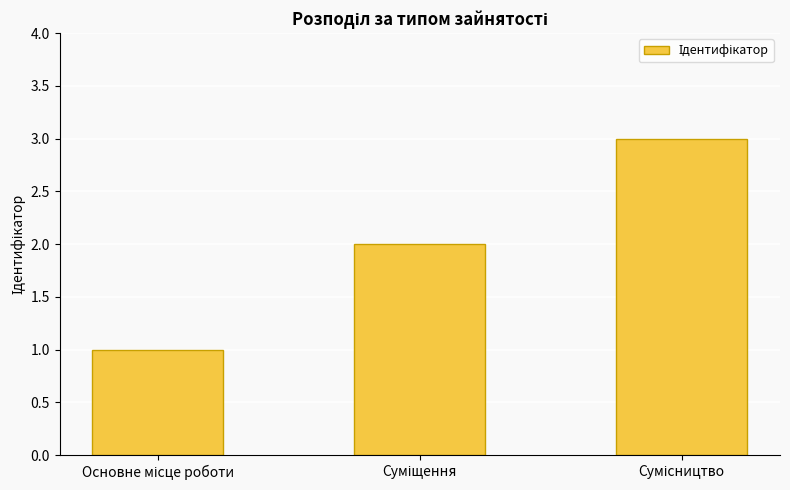

How many data points are less than 2?

1